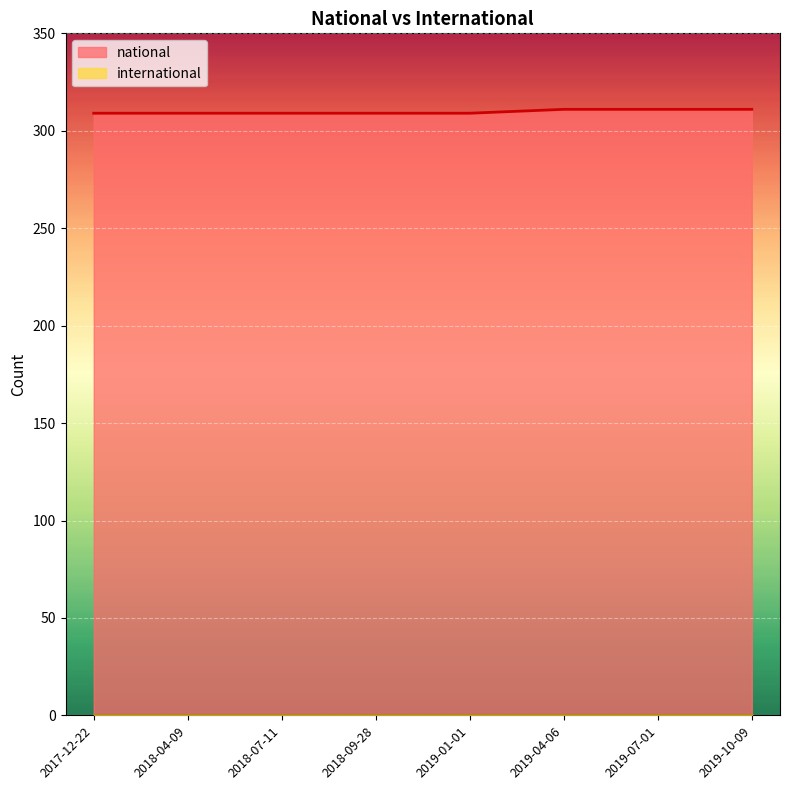

What is the difference between the second highest and second lowest values in the national series?

2